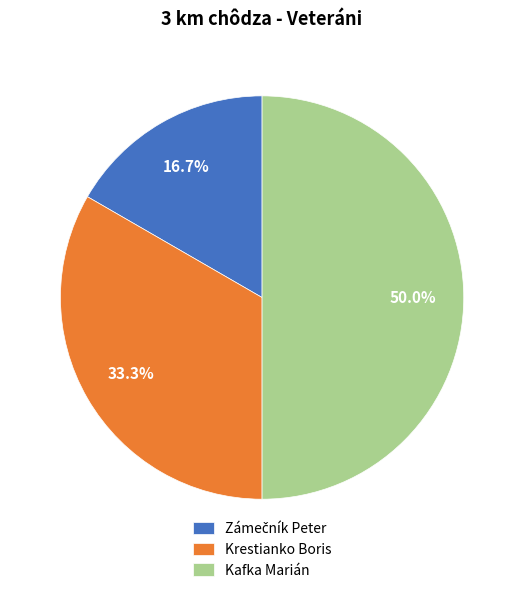

How much of the chart is everything except Kafka Marián?

50.0%